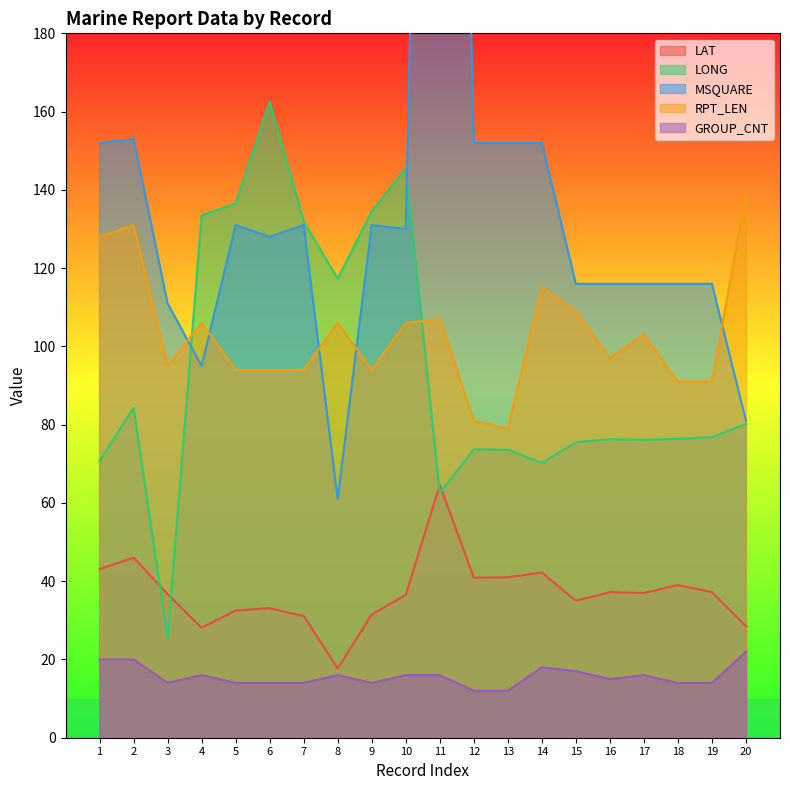

Read the GROUP_CNT value at 18.

14.0